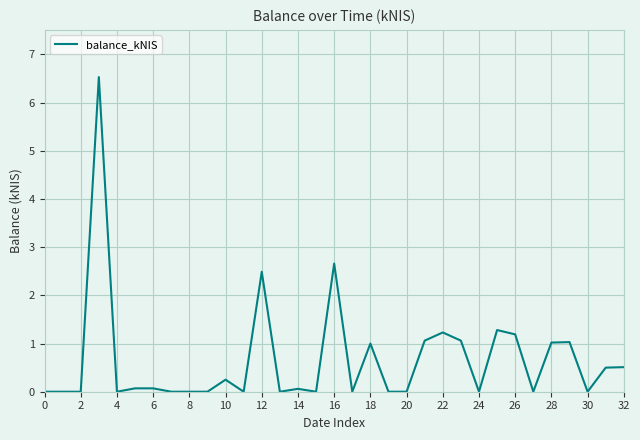

What is the maximum value shown in the chart?

6.5